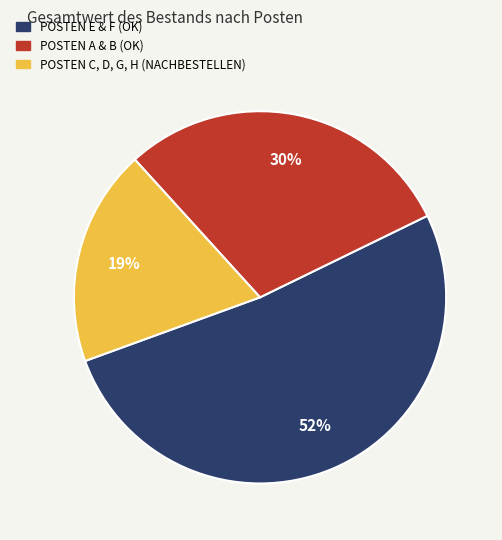

To the nearest percent, what is the average slice percentage?

33%